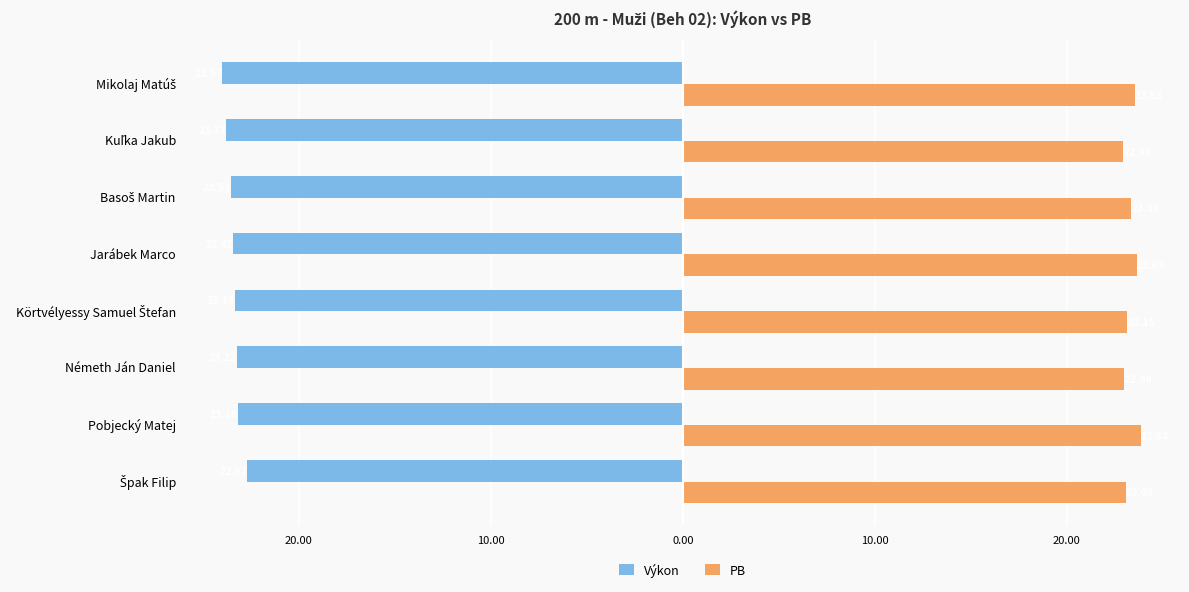

Rank the series by their maximum value, from lowest to highest.

Výkon, PB